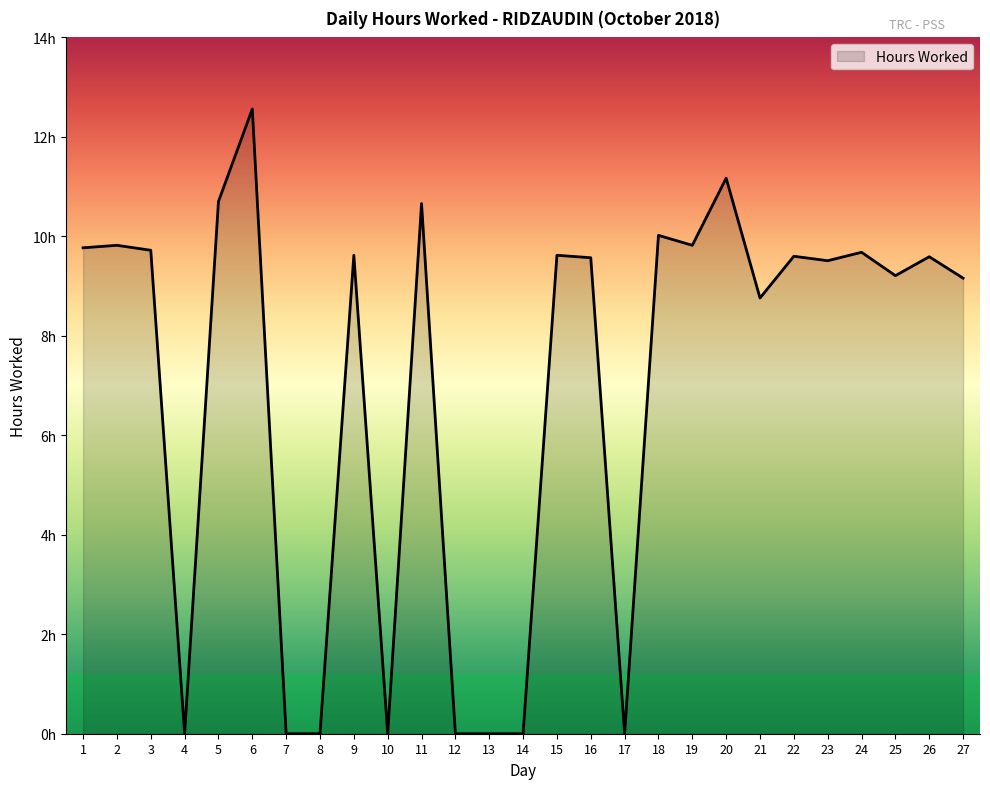

Where is the first local minimum?

4